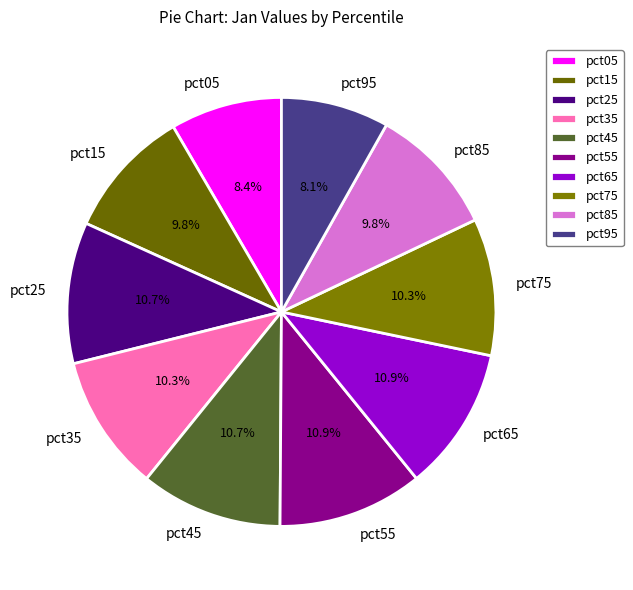

Is the sum of pct85 and pct45 greater than half?

No